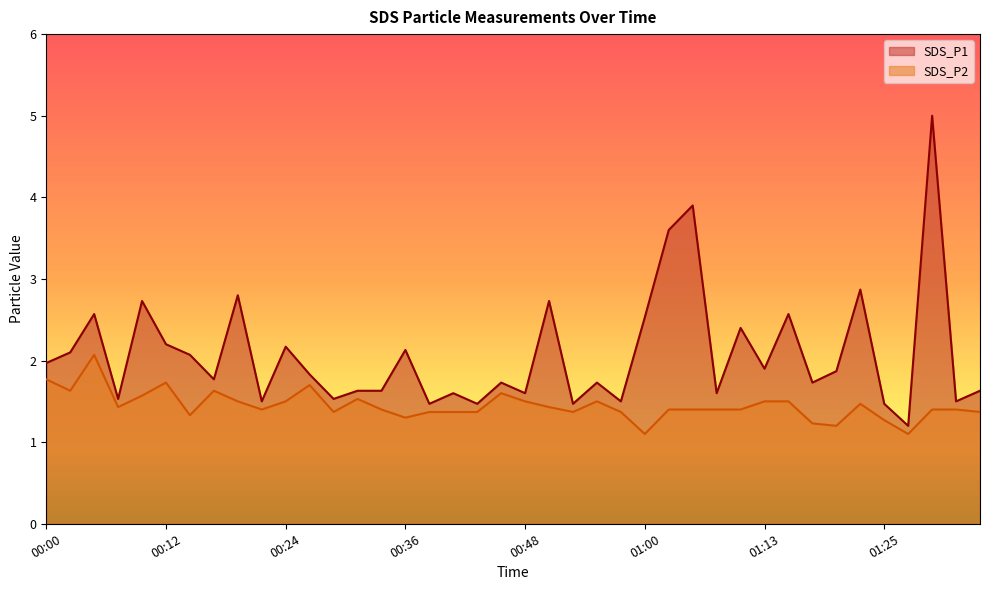

What is the average value of the SDS_P2 series?

1.4